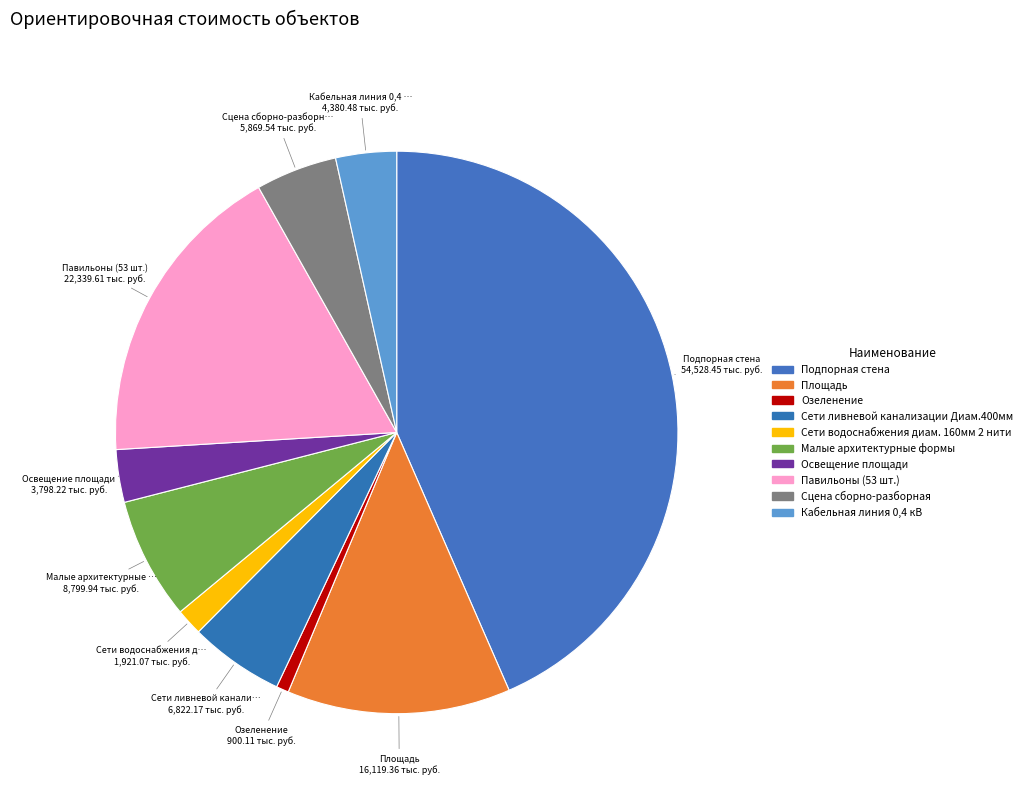

How many slices are in this pie chart?

10